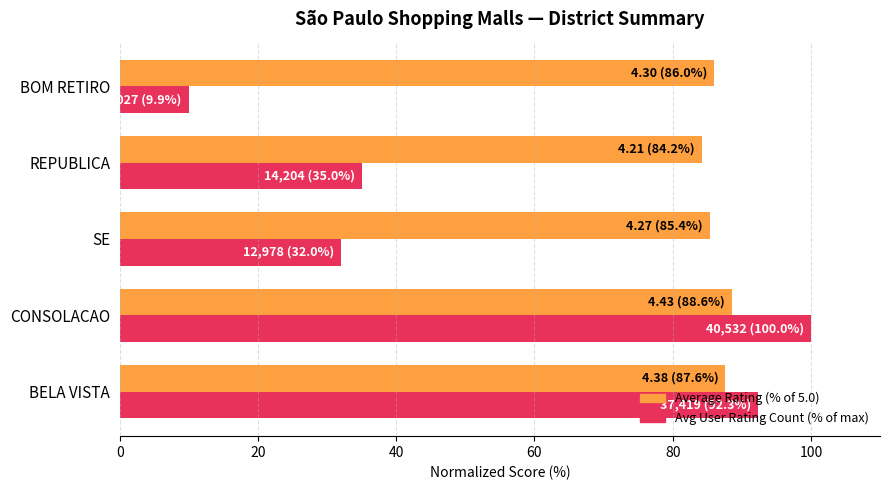

At how many categories does at least one series exceed 61?

5